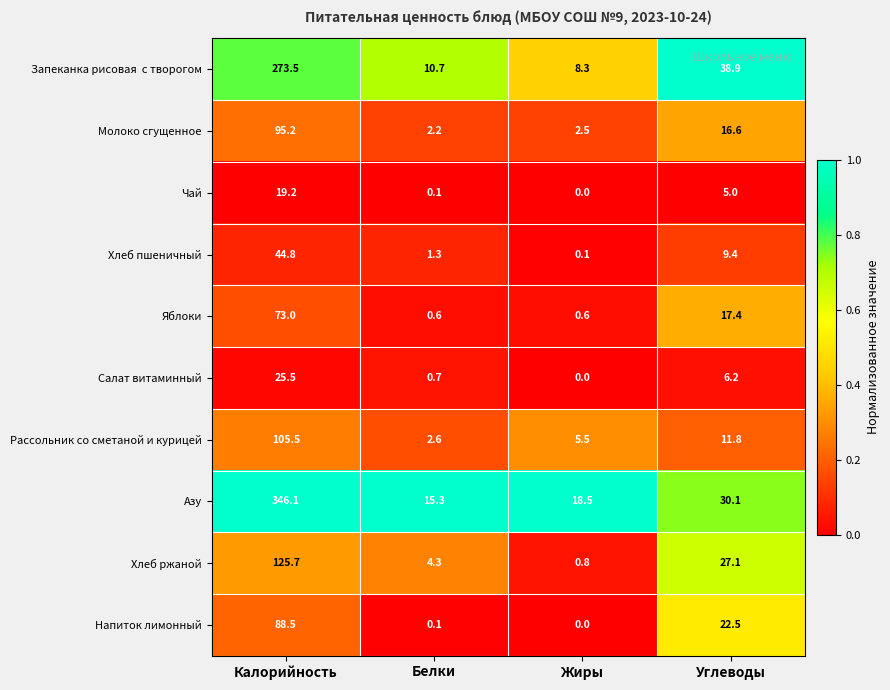

True or false: Салат витаминный has a value of 0.2 at Белки.

False